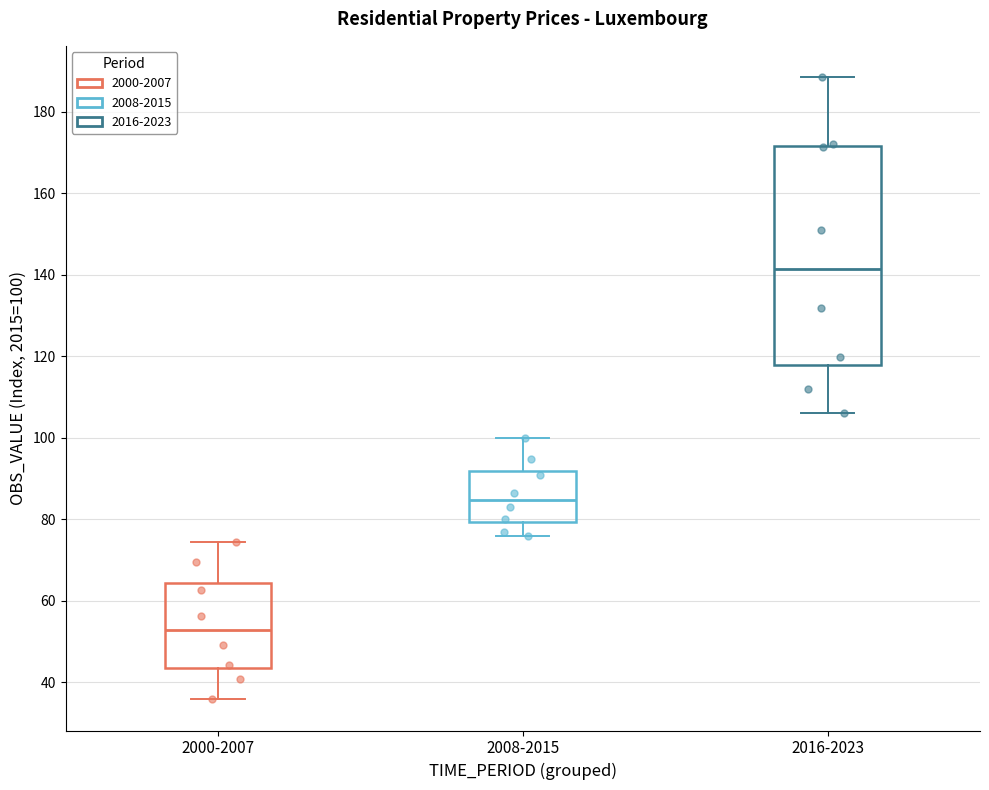

Which box's median line is the highest?

2016-2023